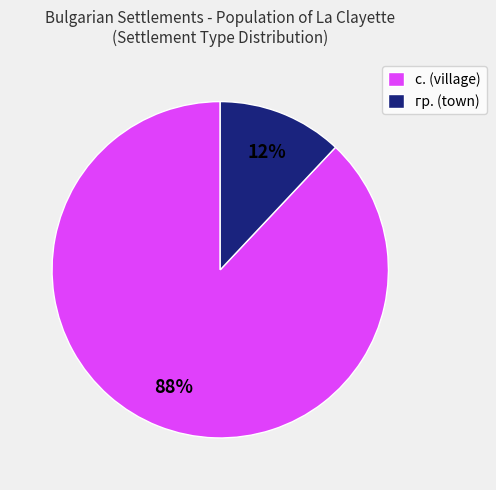

True or false: гр. (town) accounts for 12% of the total.

True